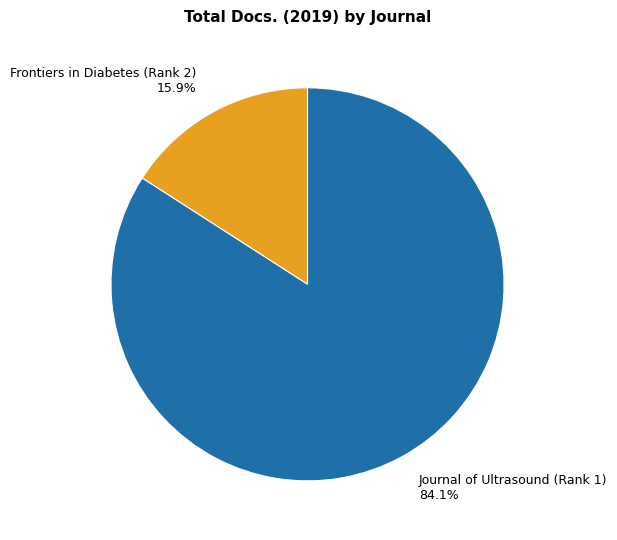

What is the total percentage of Journal of Ultrasound (Rank 1) and Frontiers in Diabetes (Rank 2)?

100.0%